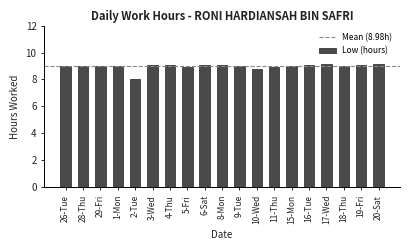

What is the ratio of the value at 18-Thu to the value at 4-Thu?

1.0